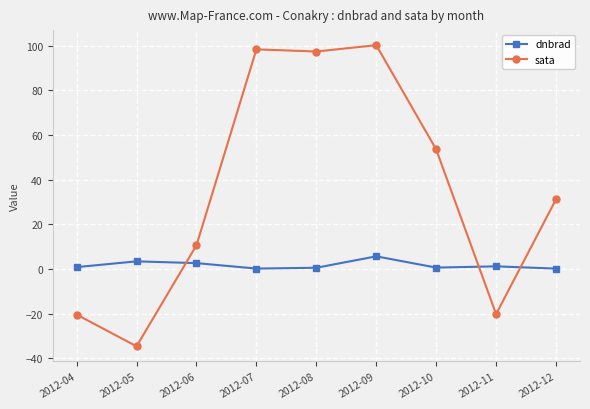

Which category has the highest value across all series?

2012-09